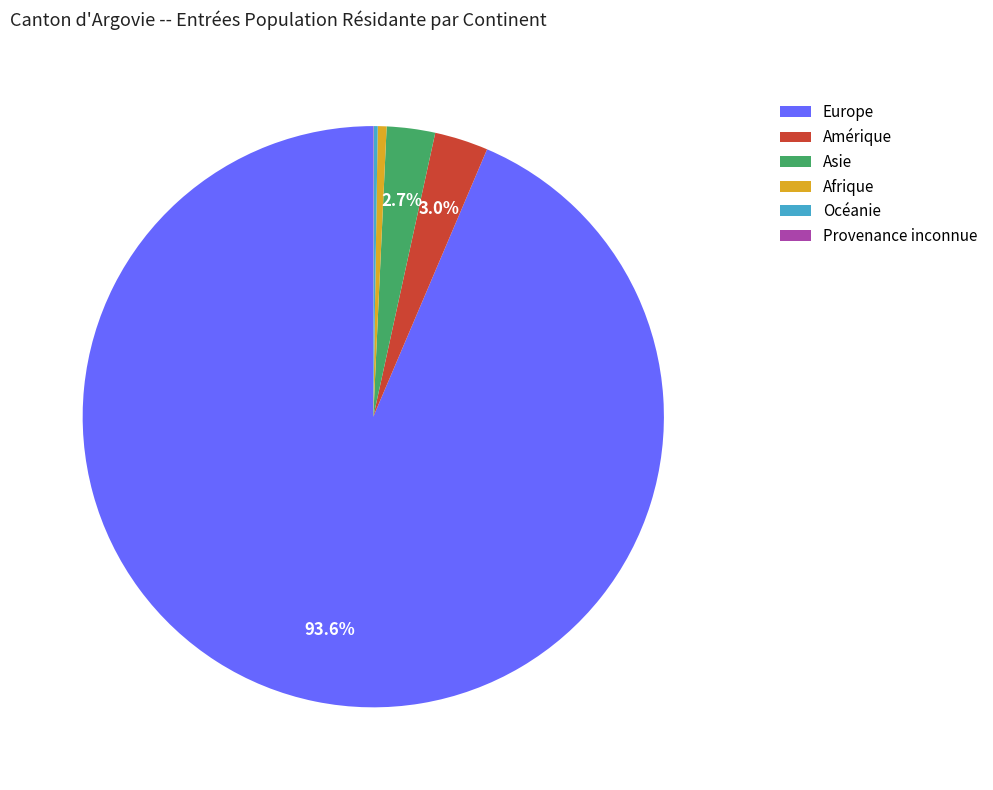

Is it true that Afrique is 0% of the pie?

True